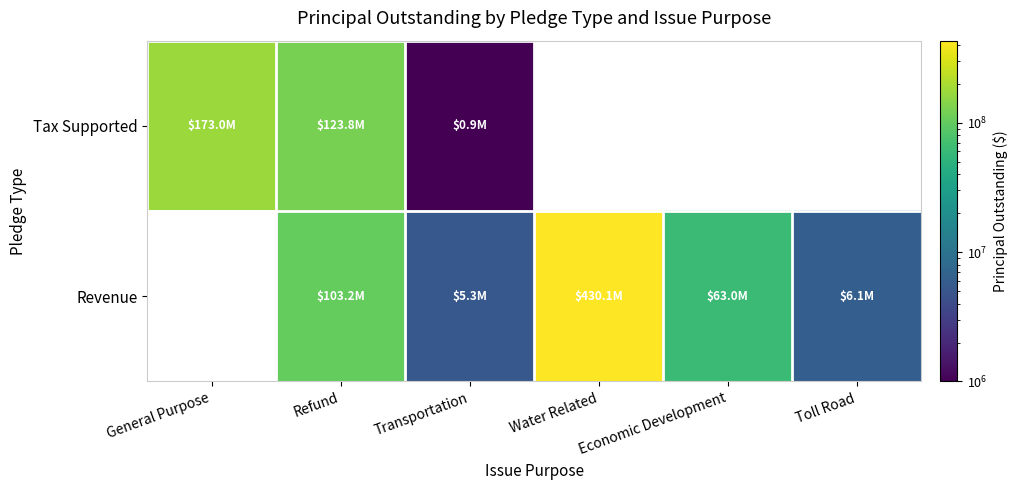

How many positive values does the Tax Supported series have?

3